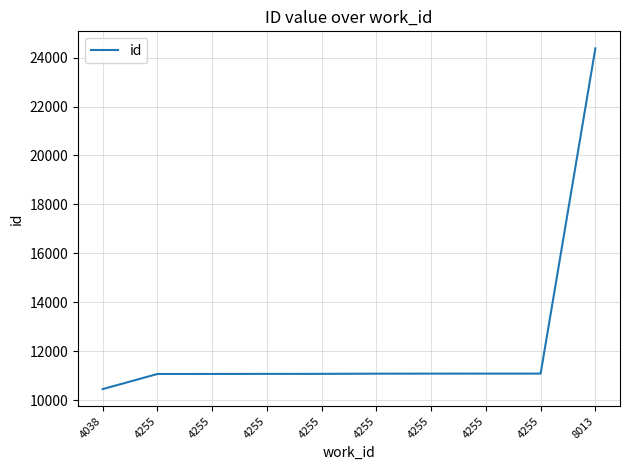

The value at 4255 is 11089. True or false?

True